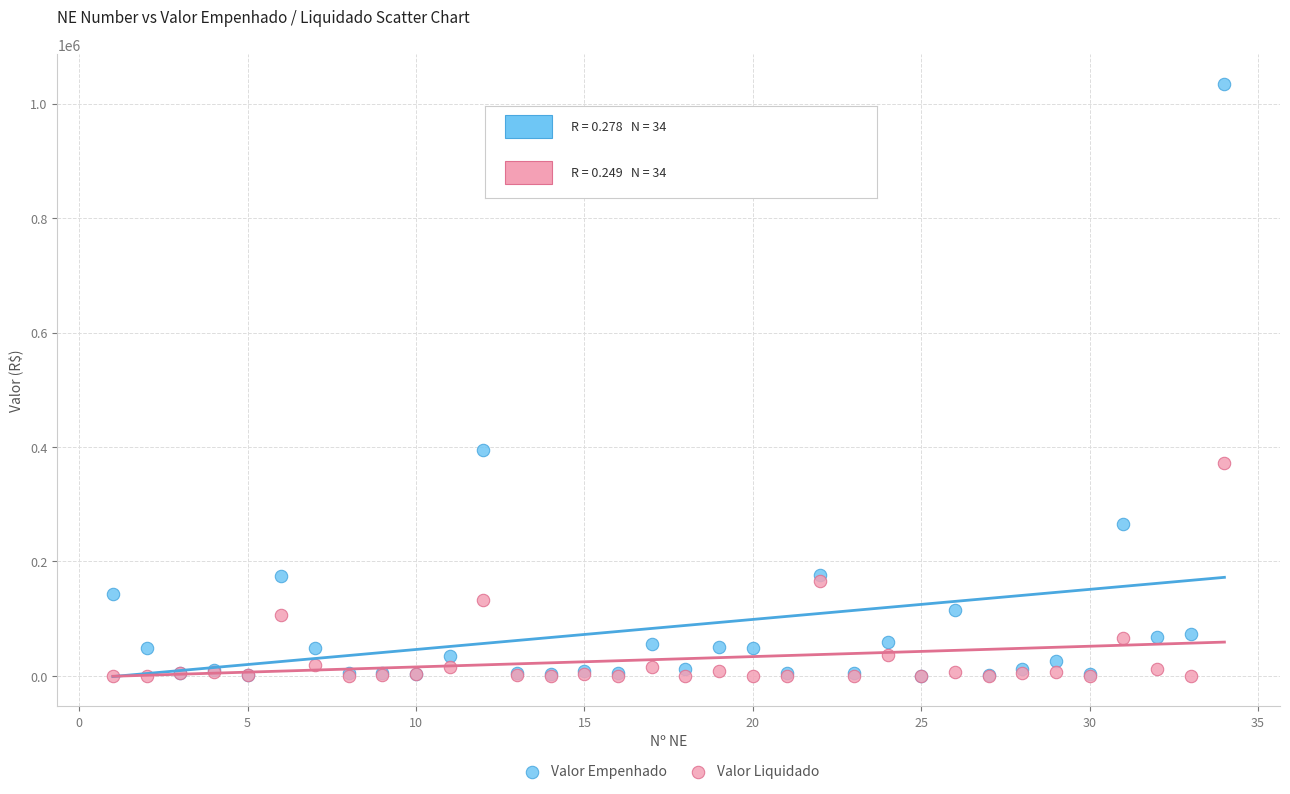

Across all series, what Y value is closest to 517441?

395088.7